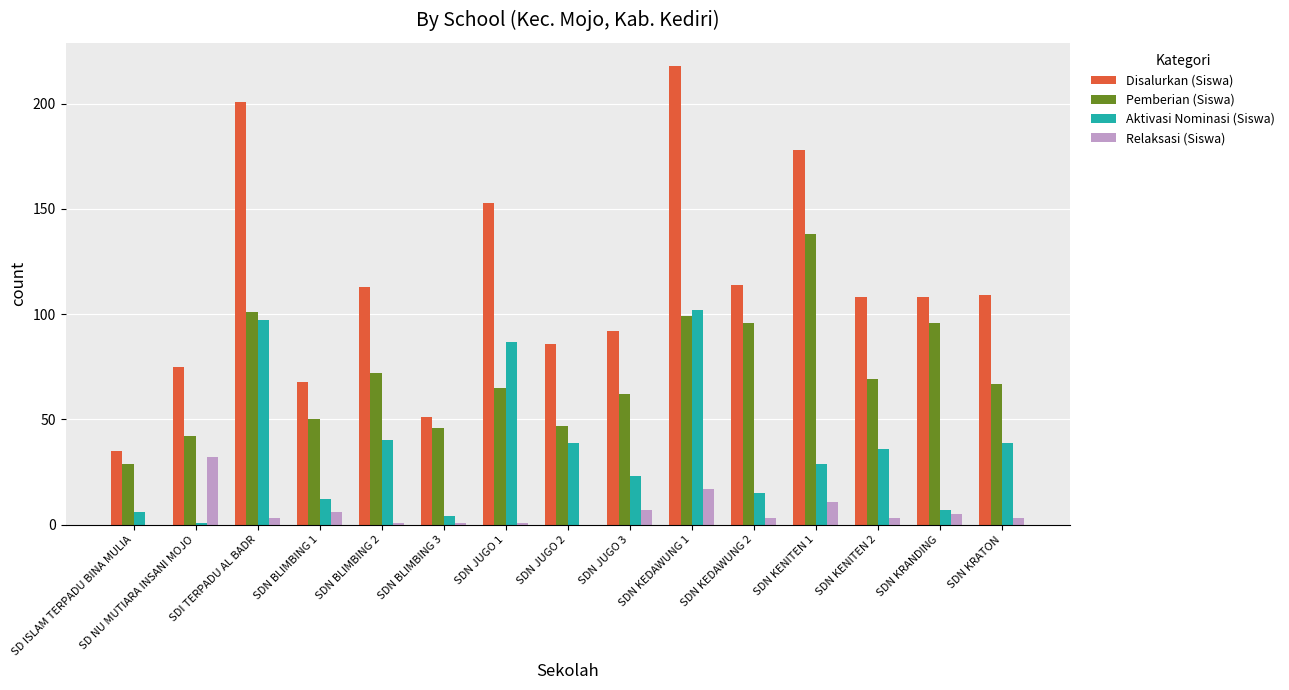

Between SDN KENITEN 1 and SDN KRANDING, which series saw the biggest shift?

Disalurkan (Siswa)